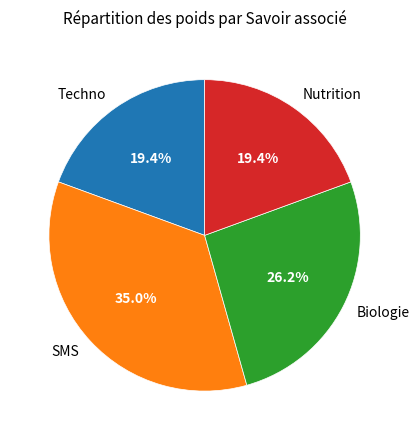

To the nearest percent, what portion does Techno represent?

19%